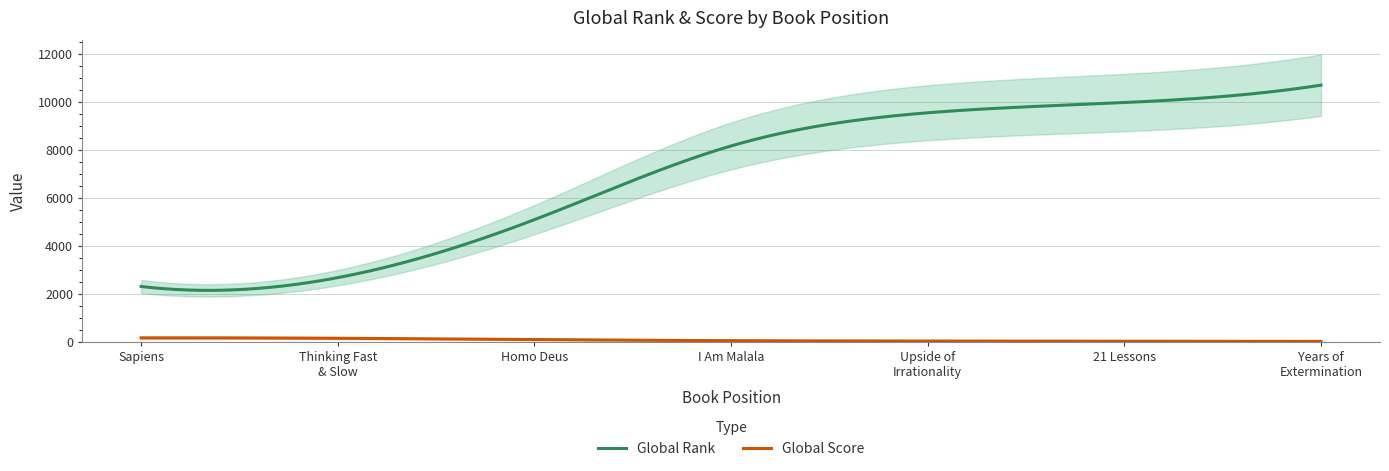

Reading right to left, transcribe all the data shown in this chart.

Global Rank: Years of
Extermination=10687	21 Lessons=9961	Upside of
Irrationality=9535	I Am Malala=8153	Homo Deus=5082	Thinking Fast
& Slow=2667	Sapiens=2298
Global Score: Years of
Extermination=9	21 Lessons=20	Upside of
Irrationality=25	I Am Malala=41	Homo Deus=82	Thinking Fast
& Slow=141	Sapiens=158